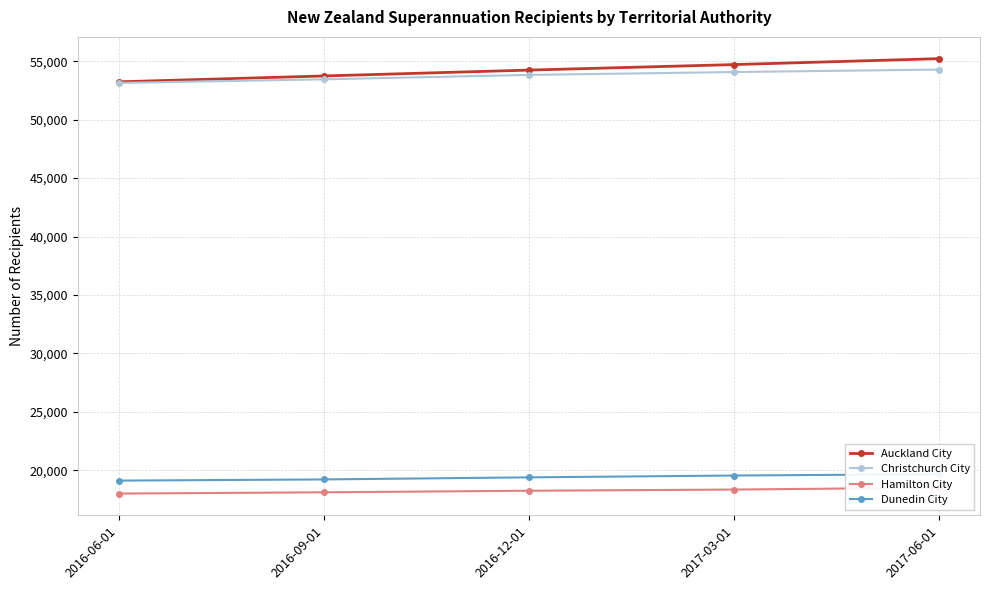

Does the chart have visible grid lines?

Yes